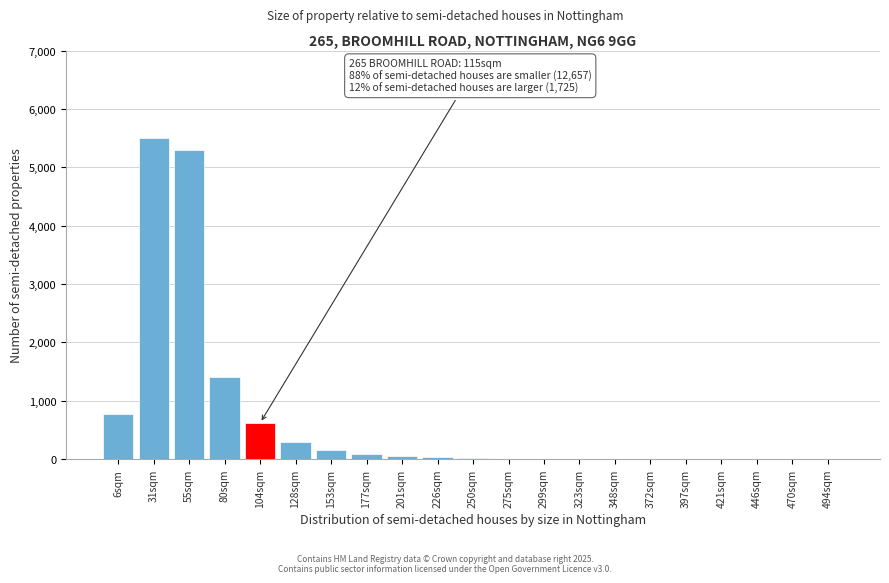

What is the maximum value shown in the chart?

5500